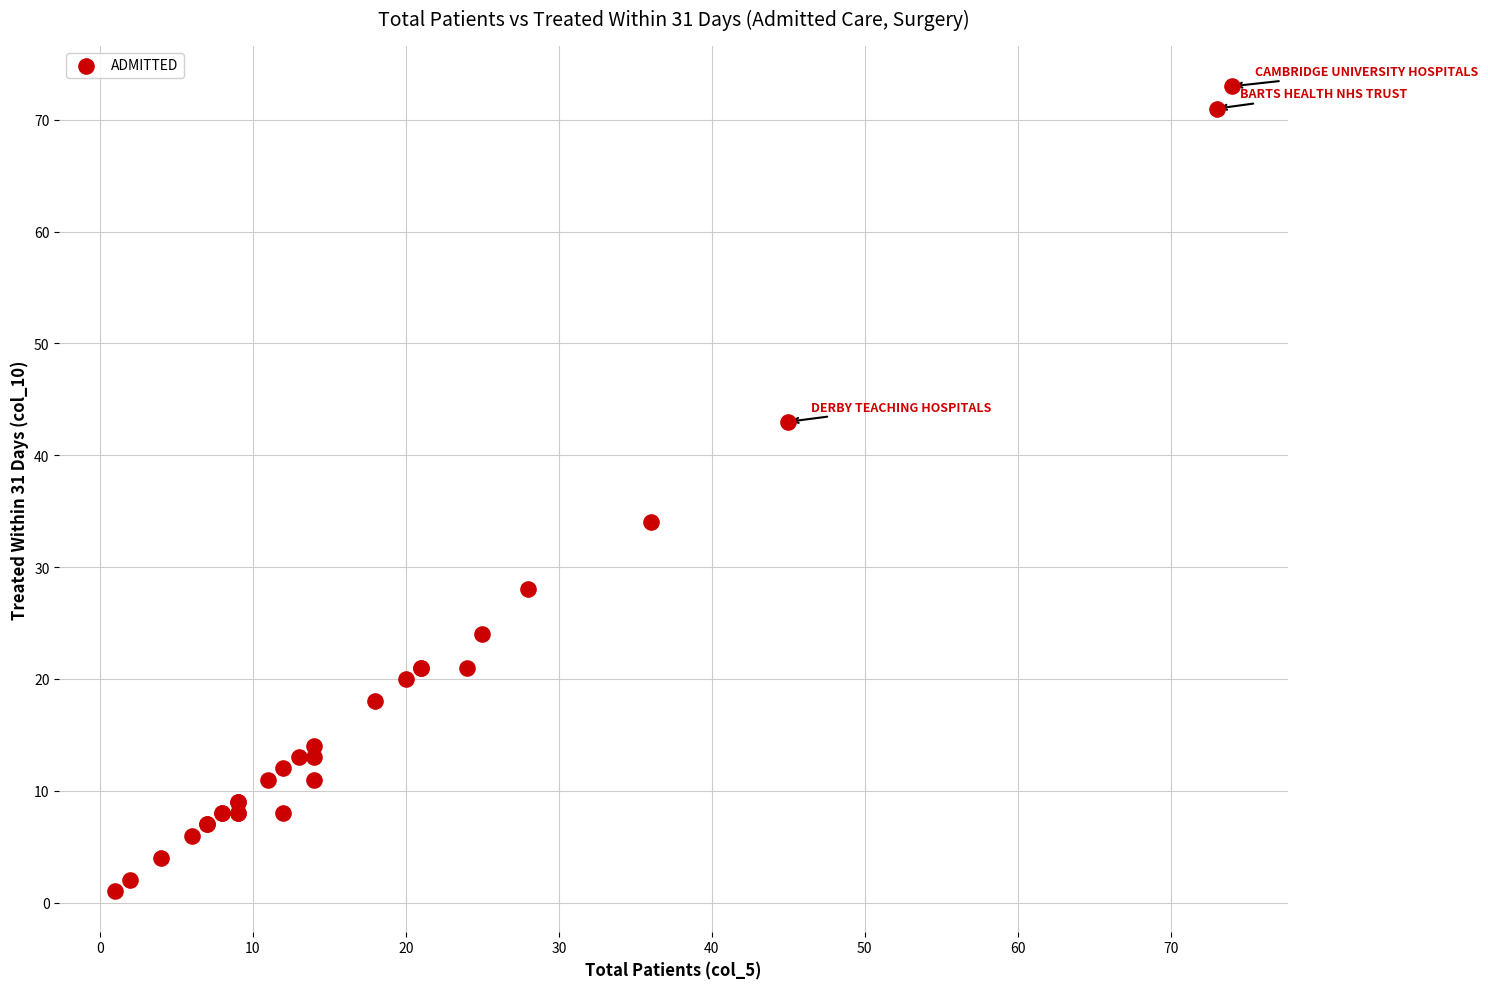

What Y value in the scatter plot is closest to 37?

34